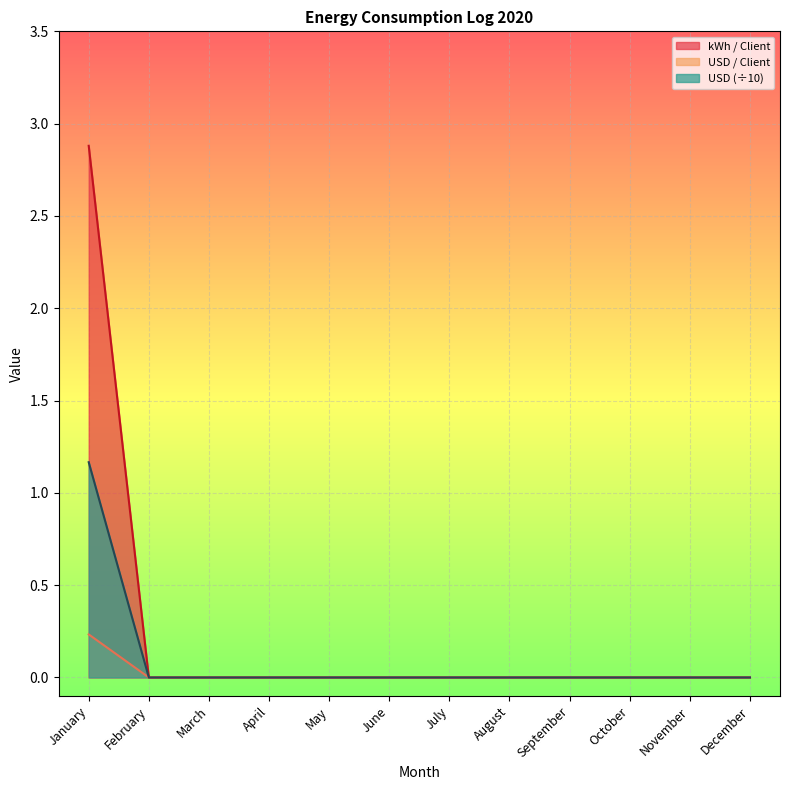

How many lines are shown in the chart?

3